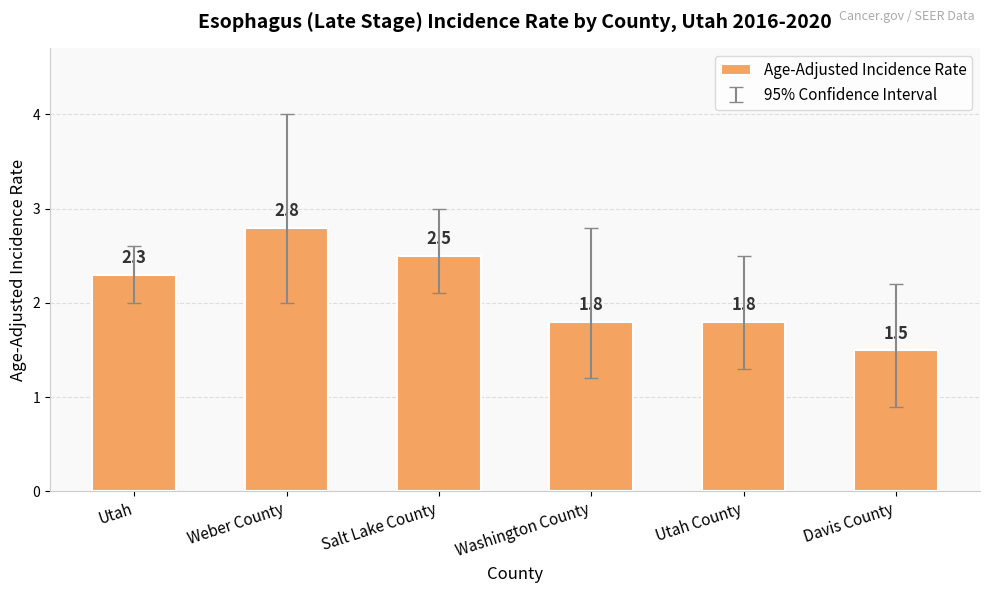

Which label corresponds to the smallest value in the chart?

Davis County